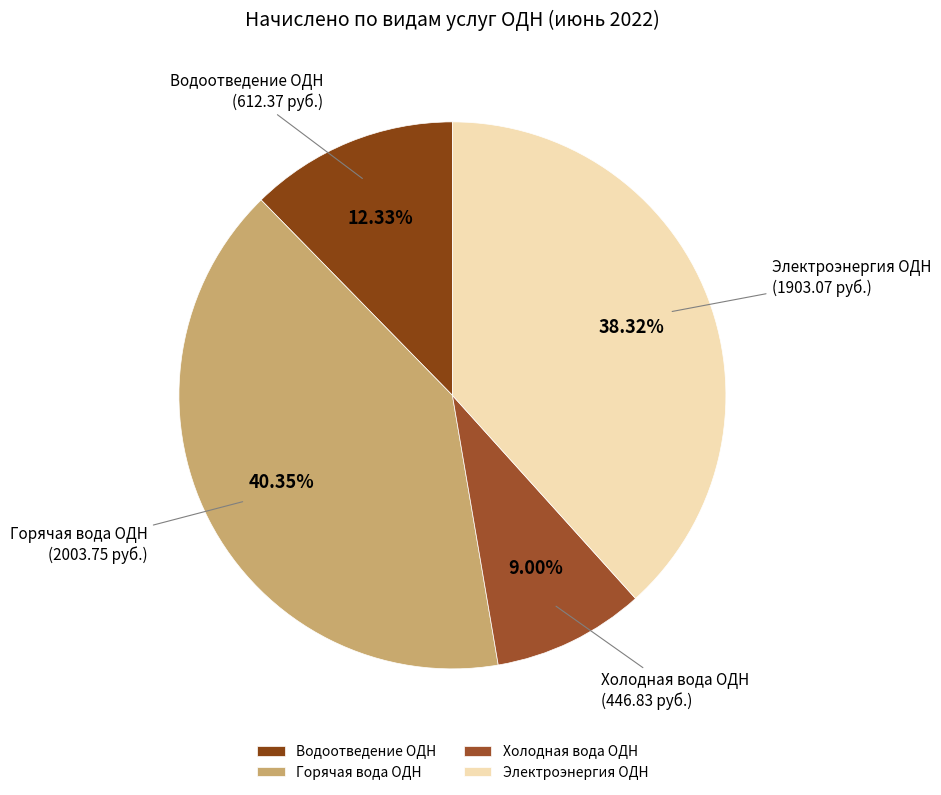

To the nearest percent, what is the combined percentage of Горячая вода ОДН and Холодная вода ОДН?

49%